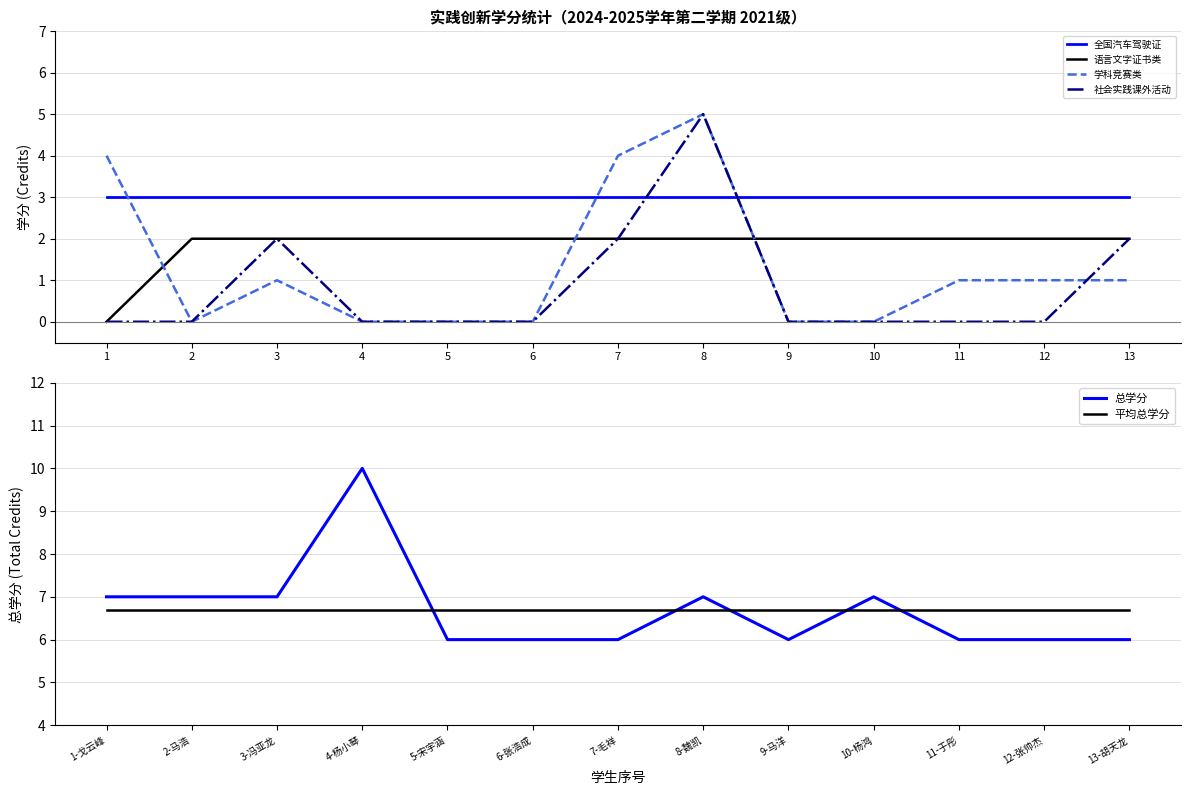

Which series has the largest total across all categories?

总学分